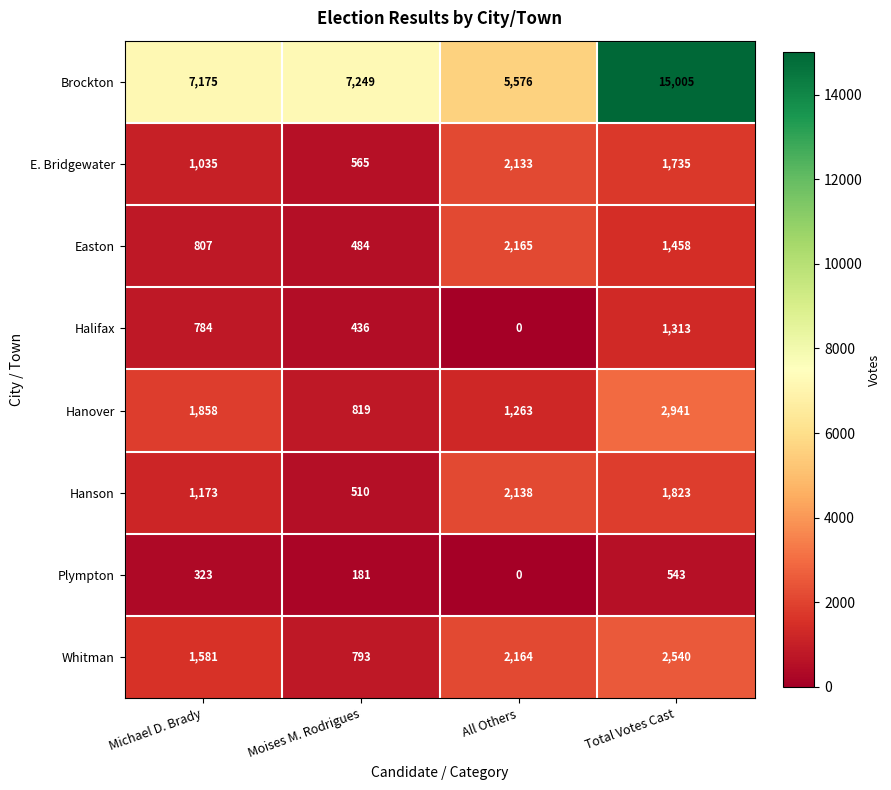

What is the total value across all series at All Others?

15439